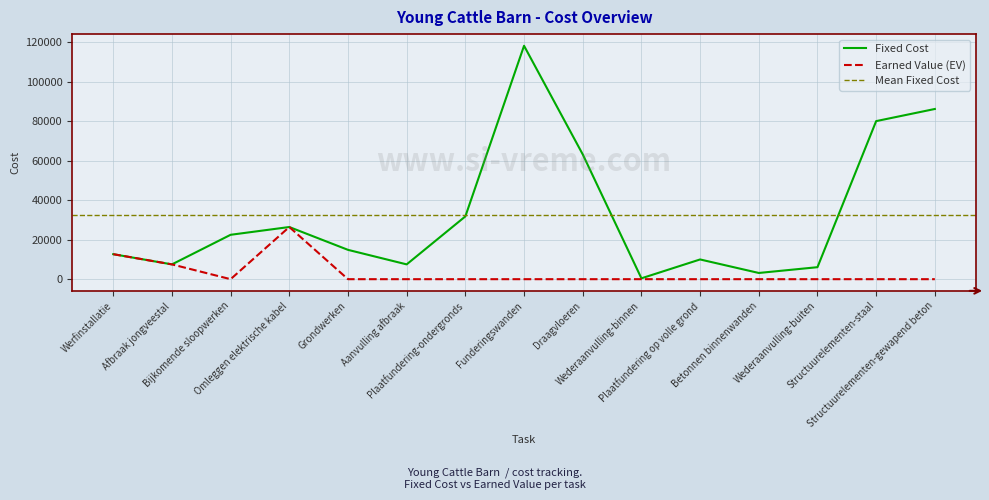

Rank the series by their maximum value, from highest to lowest.

Fixed Cost, Earned Value (EV)